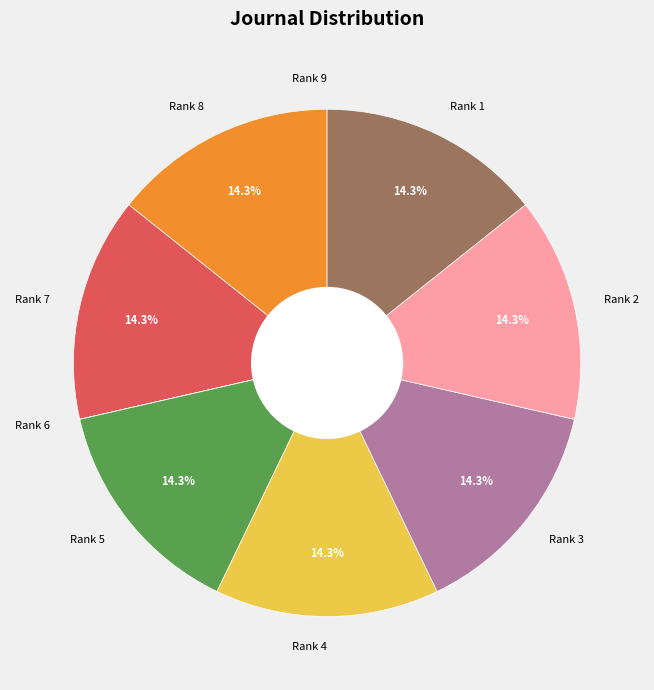

What portion of the pie excludes Rank 4?

85.7%